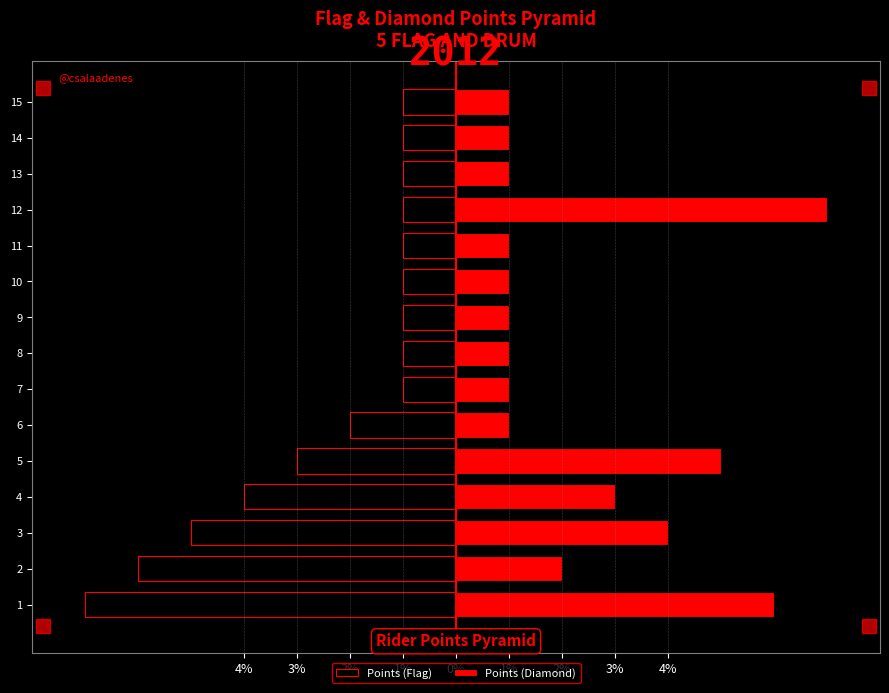

Are the bars horizontal?

Yes